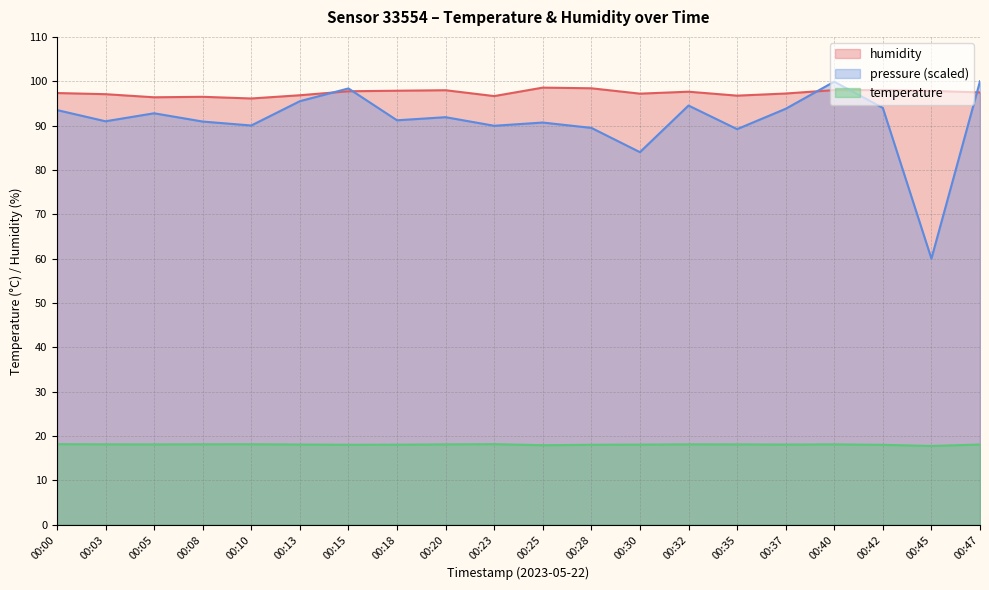

What is the lowest value of the humidity series?

96.1